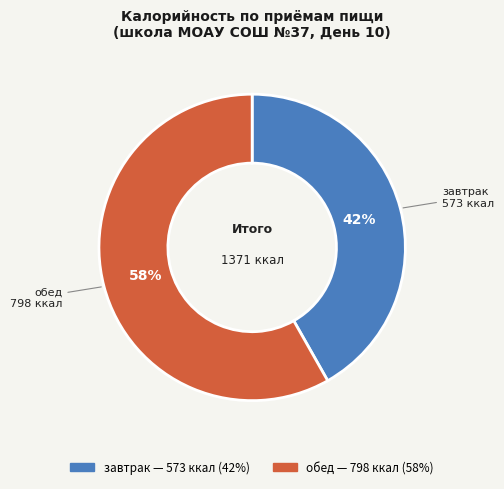

Is the sum of завтрак and обед greater than half?

Yes